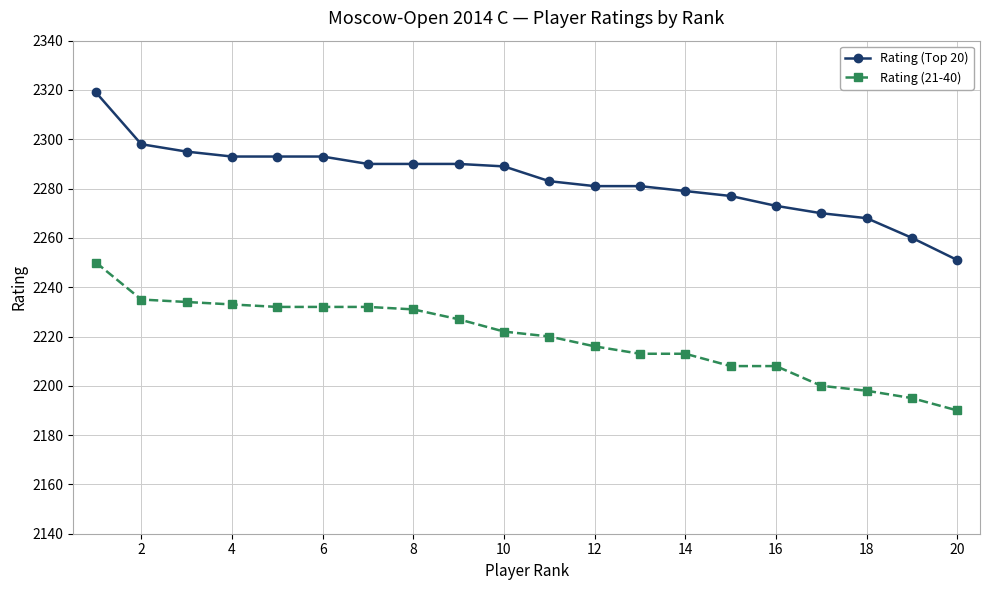

True or false: Rating (Top 20) and Rating (21-40) intersect in this chart.

False